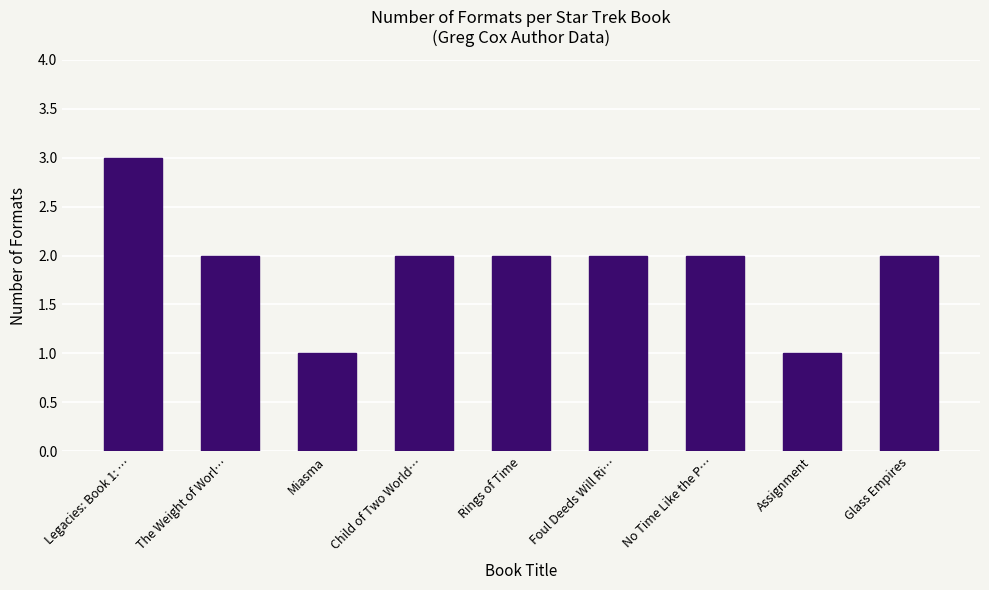

How many distinct data groups are displayed?

1